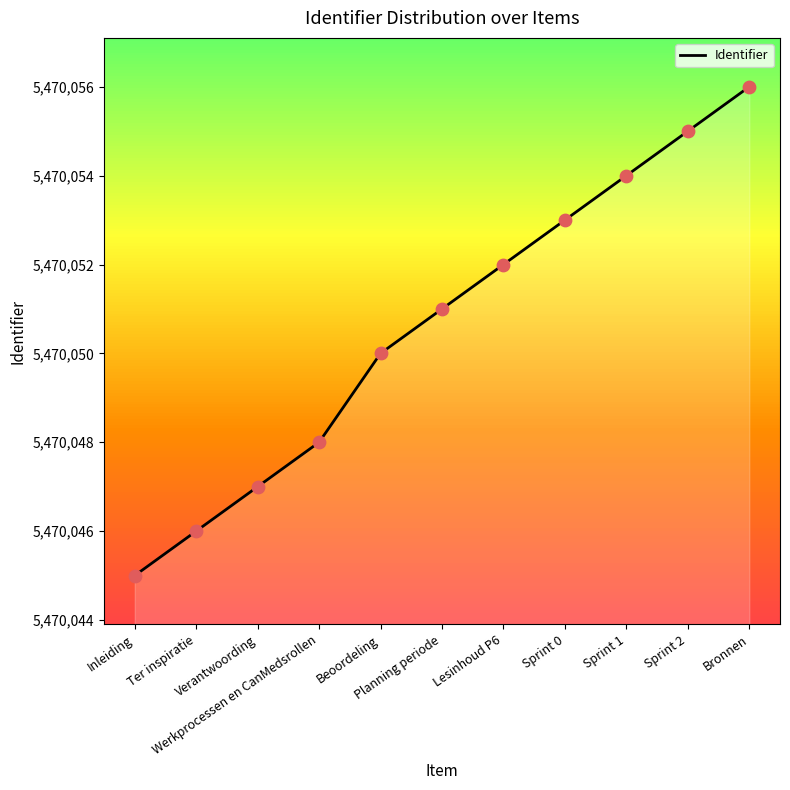

What is the ratio of the value at Bronnen to the value at Werkprocessen en CanMedsrollen?

1.0